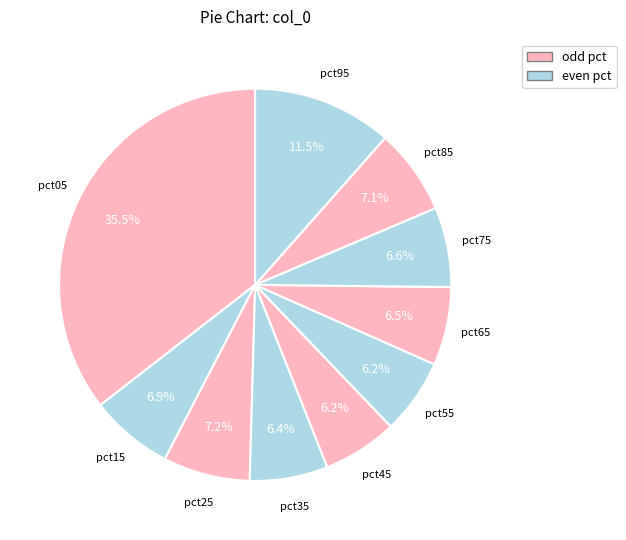

True or false: pct45 accounts for 17% of the total.

False